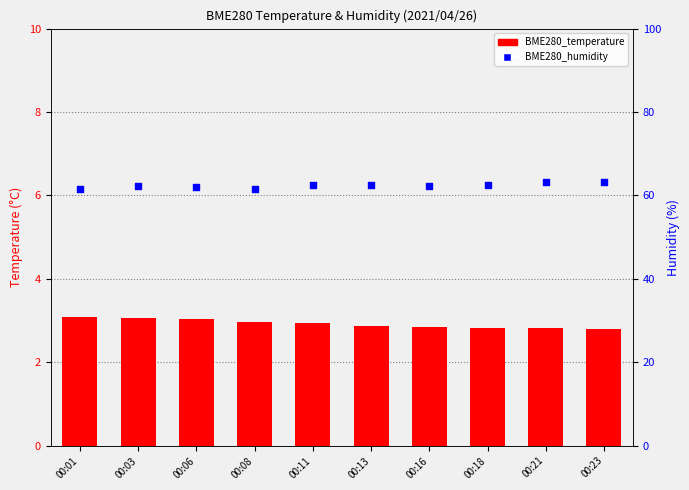

Which series reaches the minimum Y coordinate?

BME280_temperature